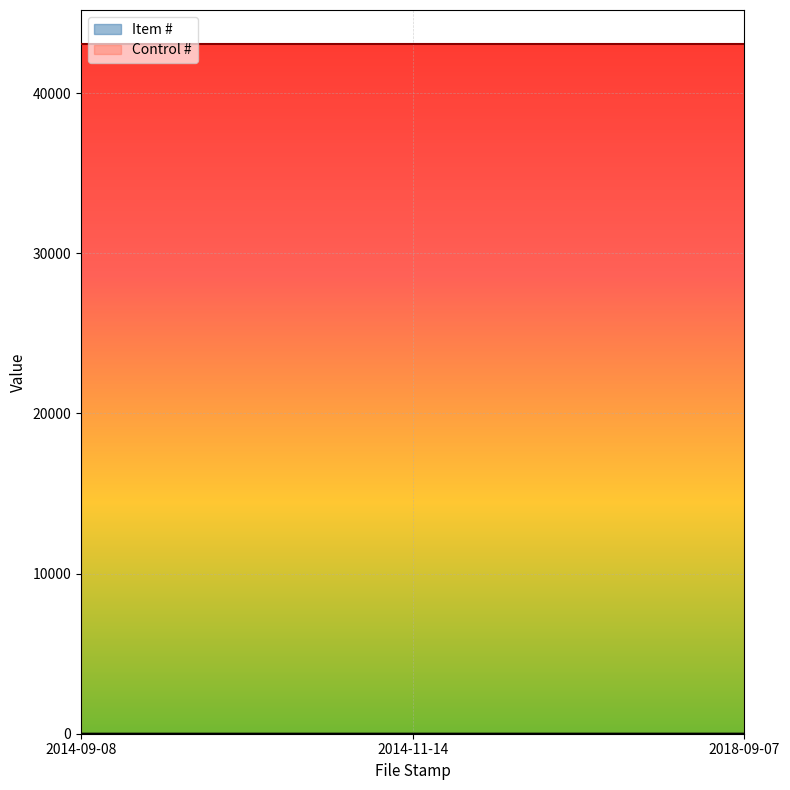

Which series has the largest total across all categories?

Control #